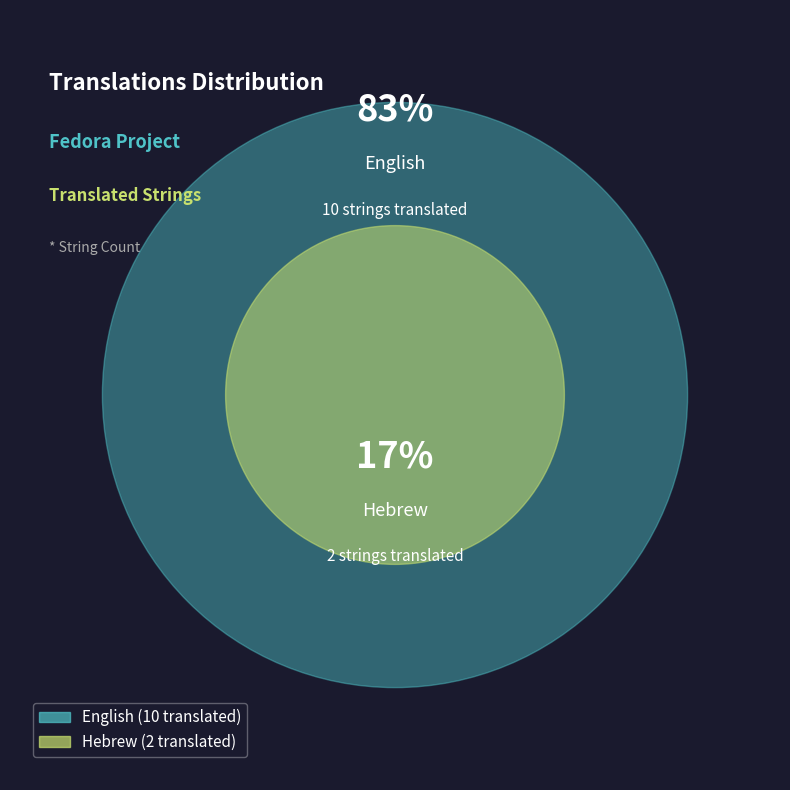

Approximately how many times larger is the value at Hebrew compared to English?

0.2